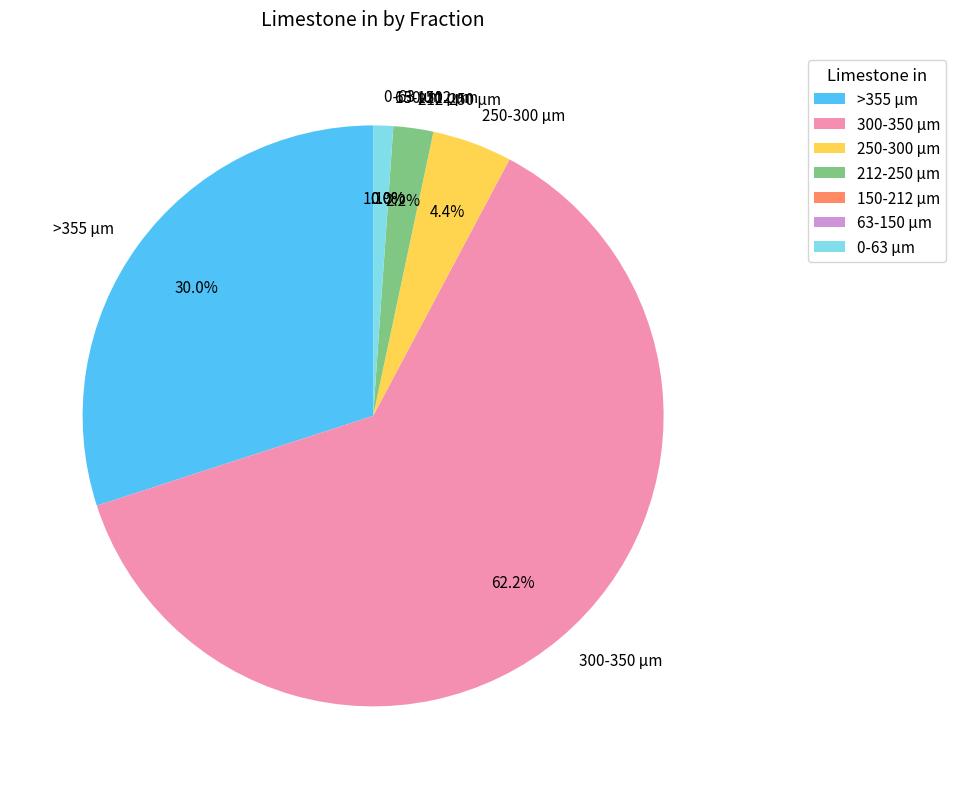

Which category has the smallest portion of the pie?

150-212 µm